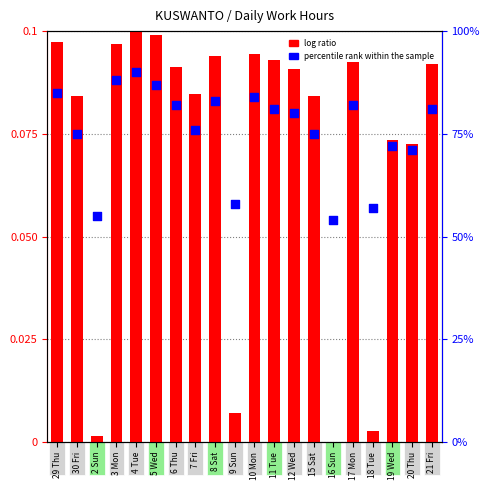

Which series reaches the maximum Y coordinate?

log ratio